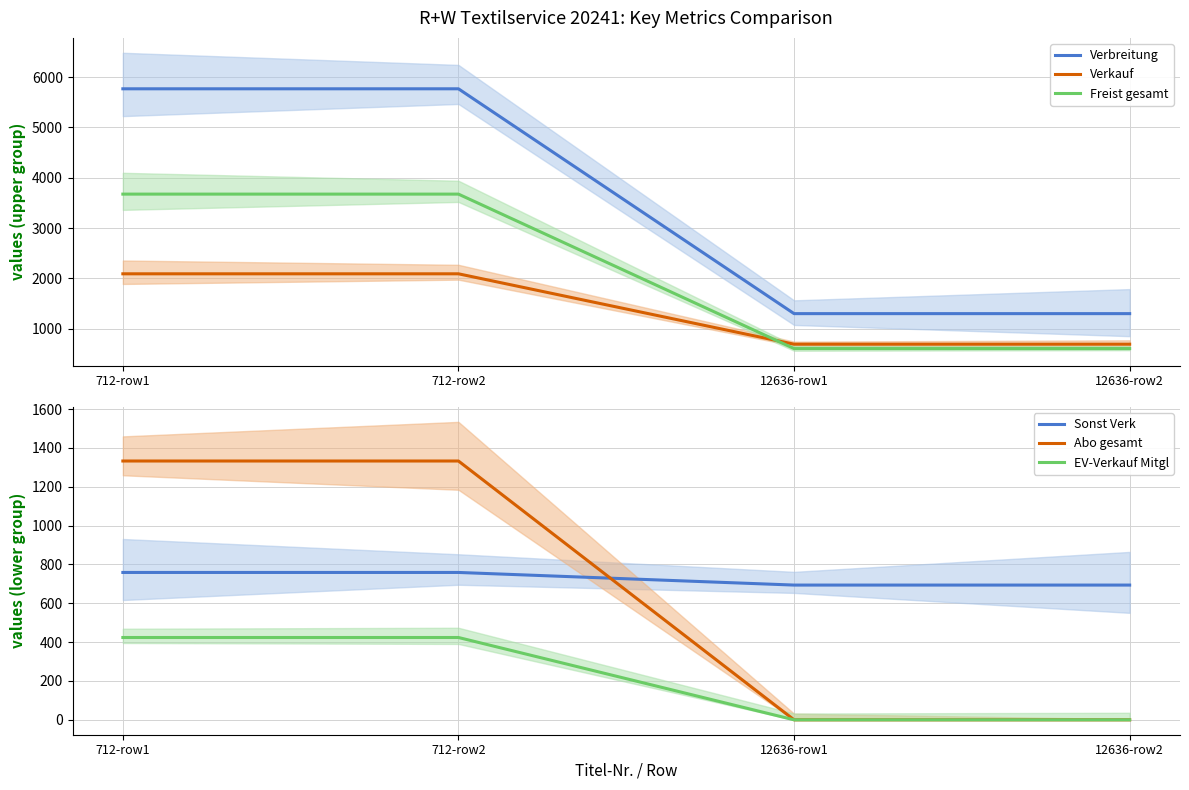

Which has a higher value, 12636-row1 or 712-row1?

712-row1